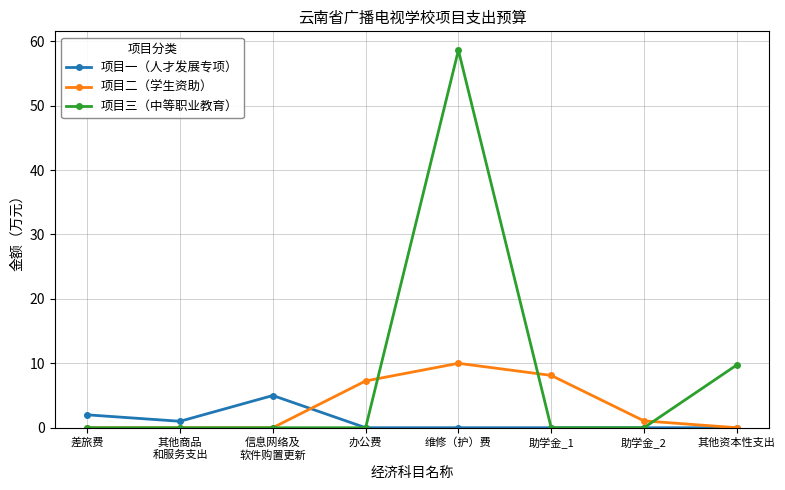

List the series in order of their overall mean, lowest first.

项目一（人才发展专项）, 项目二（学生资助）, 项目三（中等职业教育）